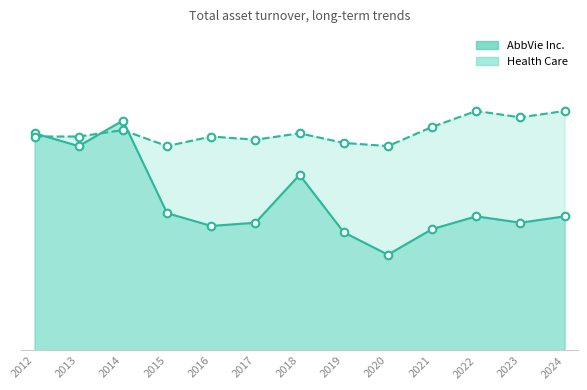

Which series reaches the minimum Y coordinate?

AbbVie Inc.